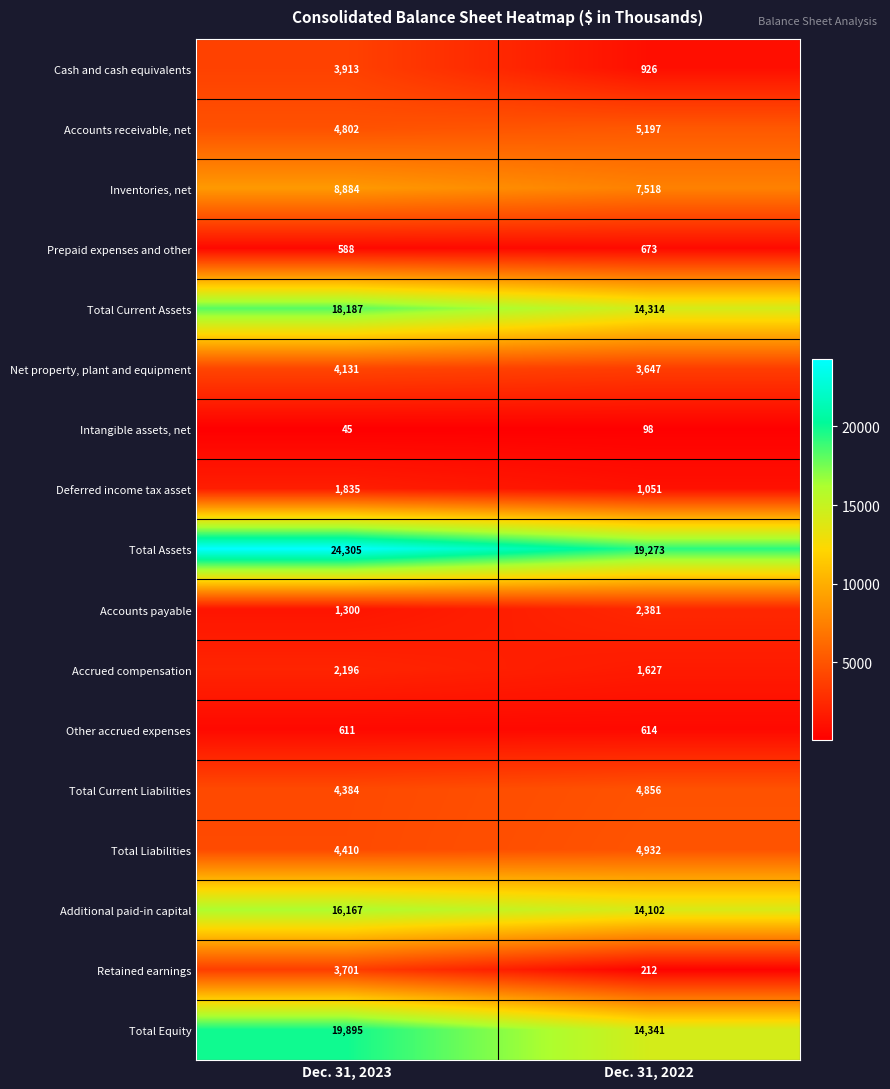

Which series has the widest spread of values?

Total Equity